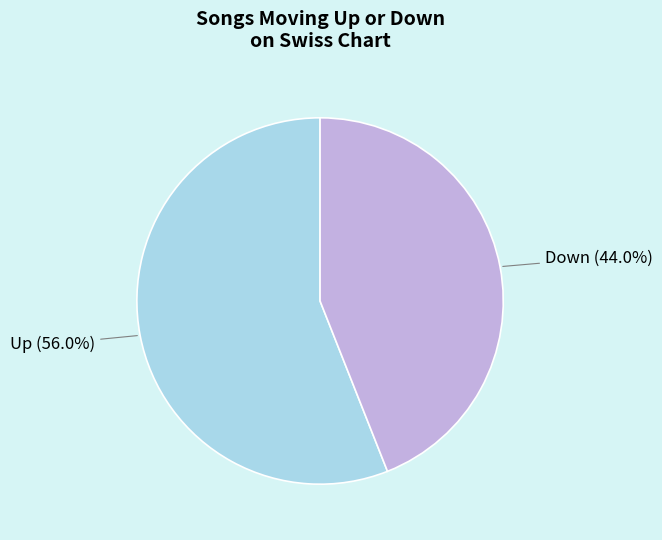

Between Up and Down, which is larger?

Up